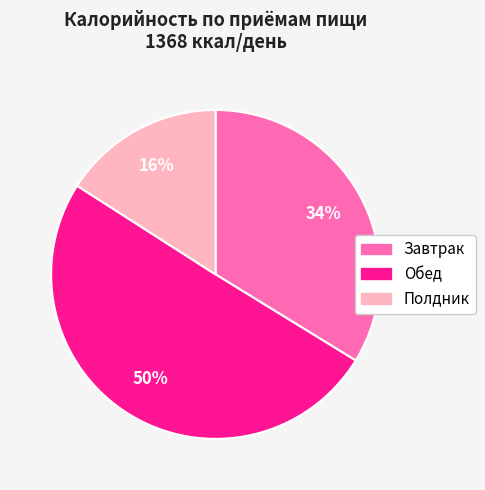

What is the ratio of the value at Завтрак to the value at Обед?

0.7